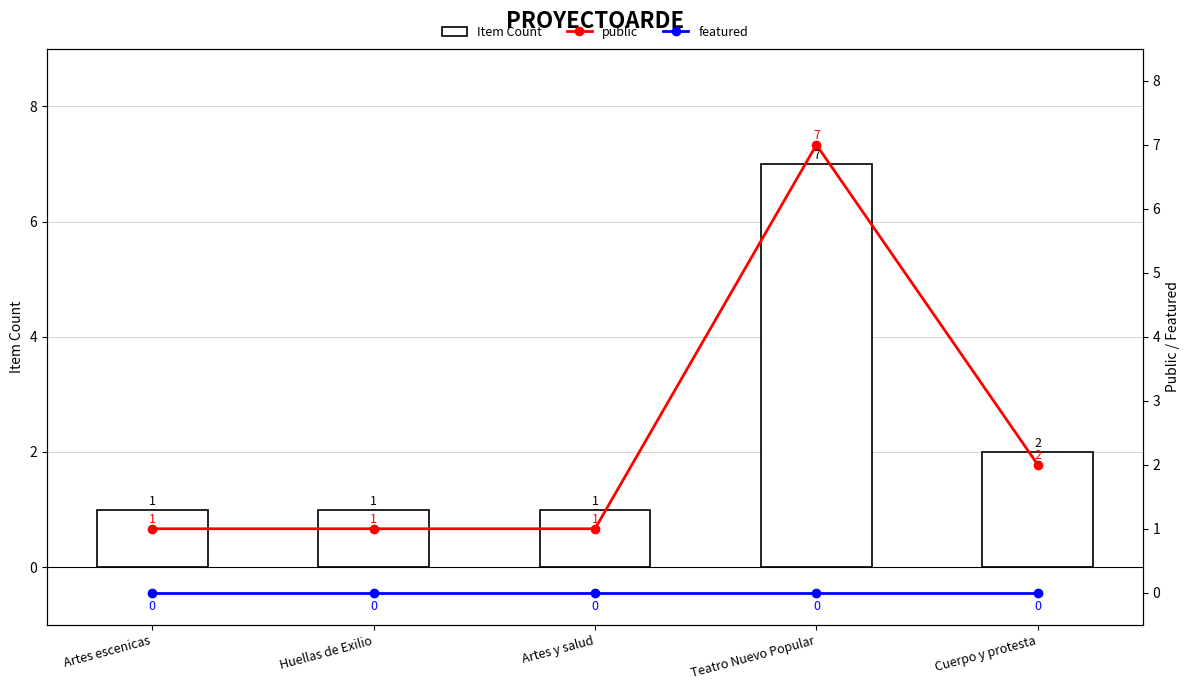

What is the difference between the highest and lowest values at Teatro Nuevo Popular?

7